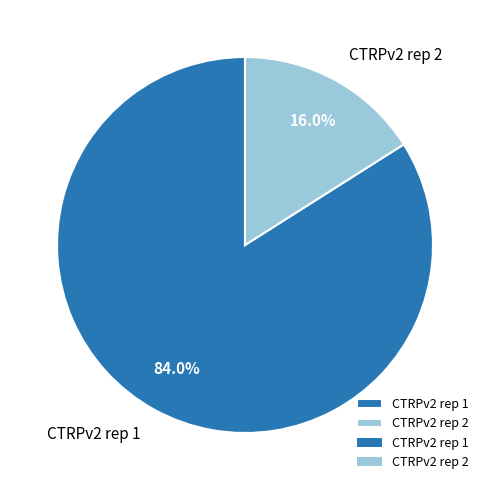

To the nearest percent, what portion does CTRPv2 rep 2 represent?

16%